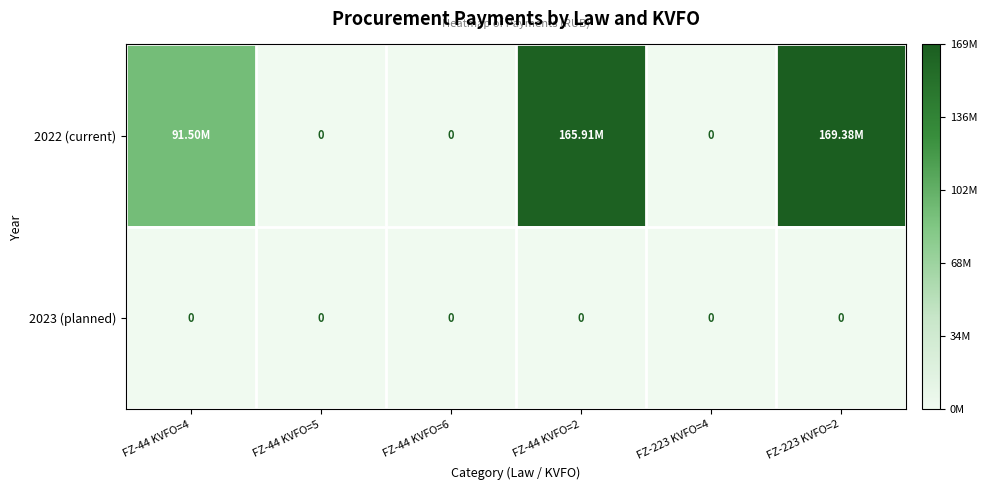

Rank the series by their maximum value, from lowest to highest.

2023 (planned), 2022 (current)